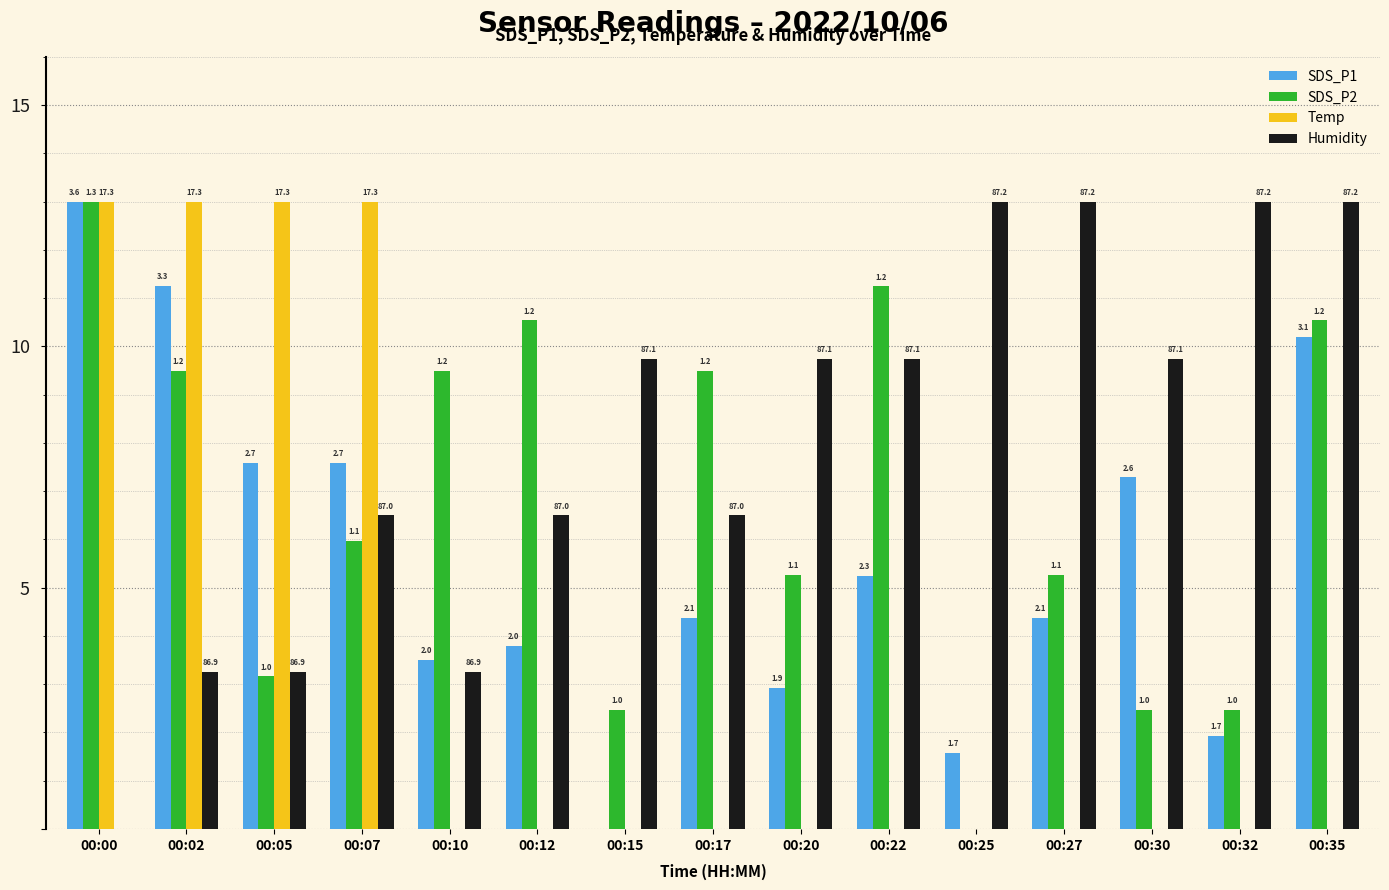

What are all the series names shown in the legend?

SDS_P1, SDS_P2, Temp, Humidity